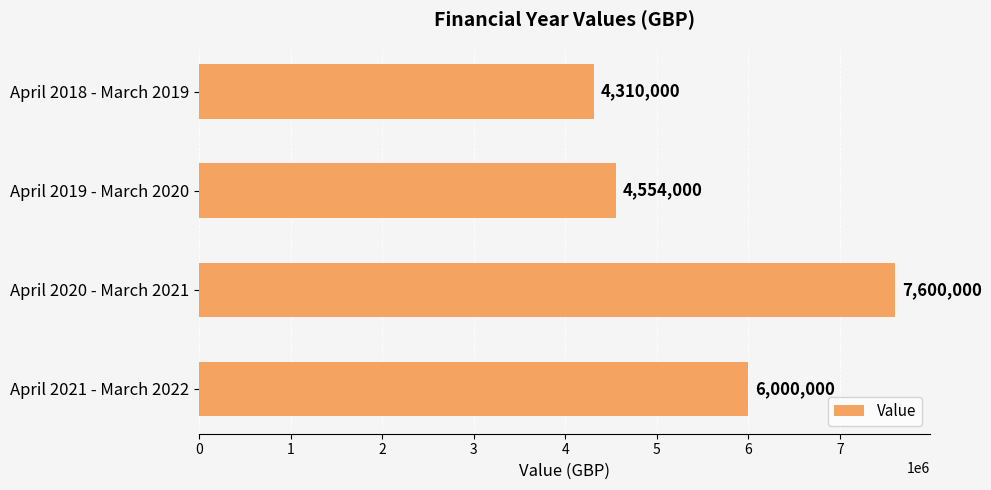

At which category does the chart reach its peak across all series?

April 2020 - March 2021